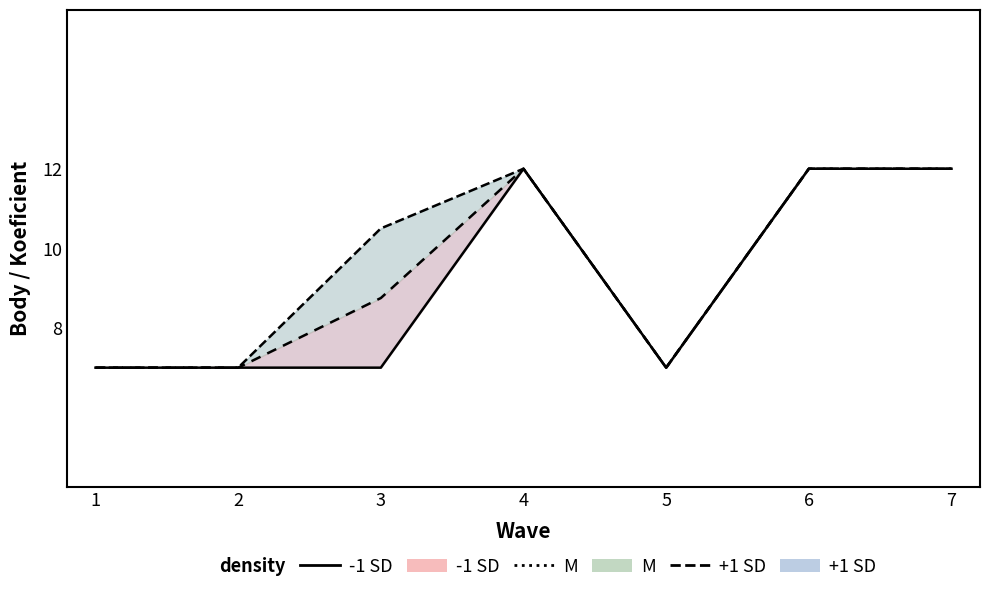

Rank the series by their maximum value, from lowest to highest.

-1 SD line, M line, +1 SD line